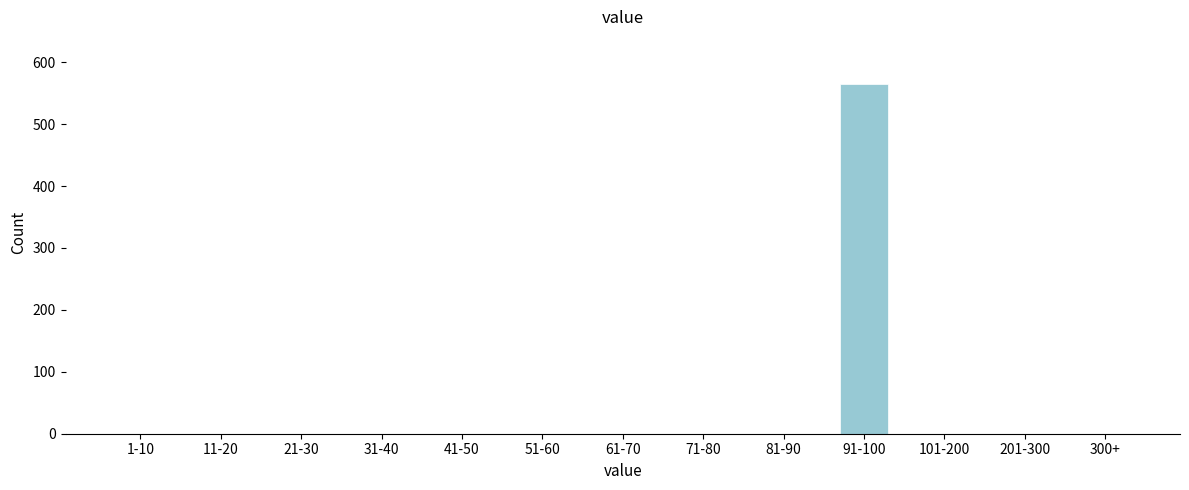

Reading left to right, what are all the values shown in this chart?

1-10=0	11-20=0	21-30=0	31-40=0	41-50=0	51-60=0	61-70=0	71-80=0	81-90=0	91-100=565	101-200=0	201-300=0	300+=0